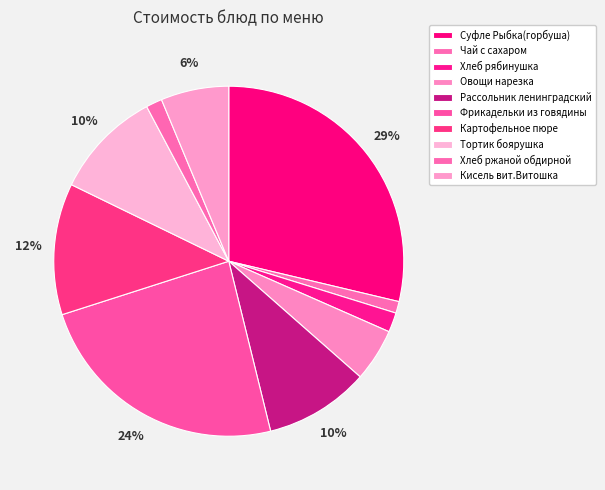

Which has a higher value, Рассольник ленинградский or Суфле Рыбка(горбуша)?

Суфле Рыбка(горбуша)